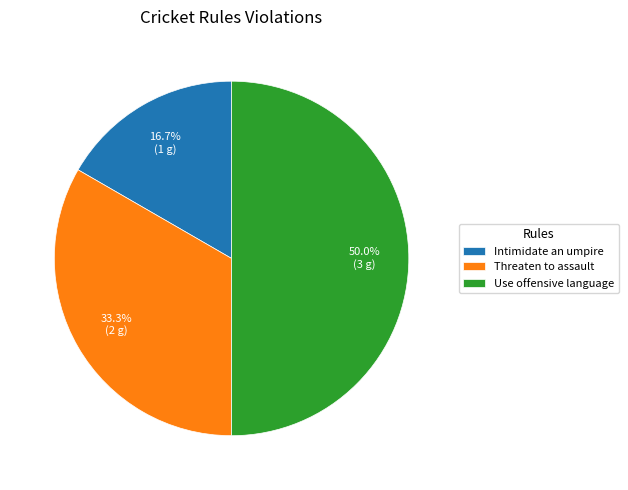

Which slice is the smallest?

Intimidate an umpire